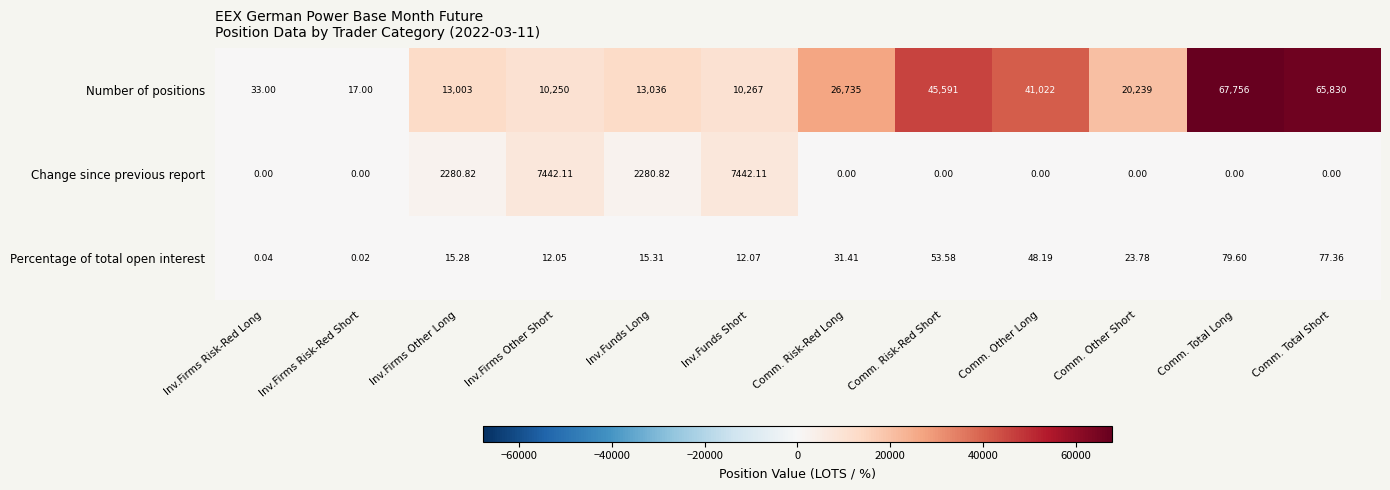

At Comm. Risk-Red Long, list the series in order from largest to smallest.

Number of positions, Percentage of total open interest, Change since previous report